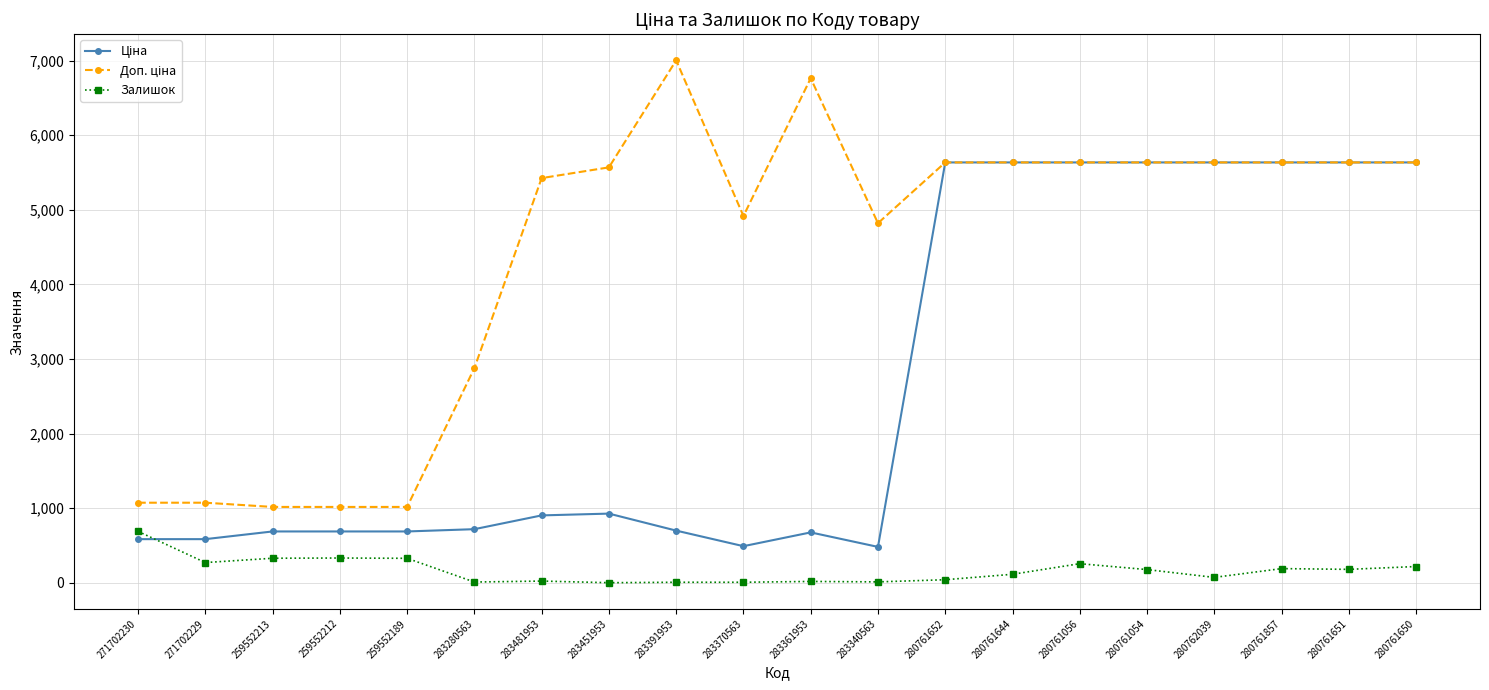

What is the difference between the highest and lowest values at 271702230?

488.5